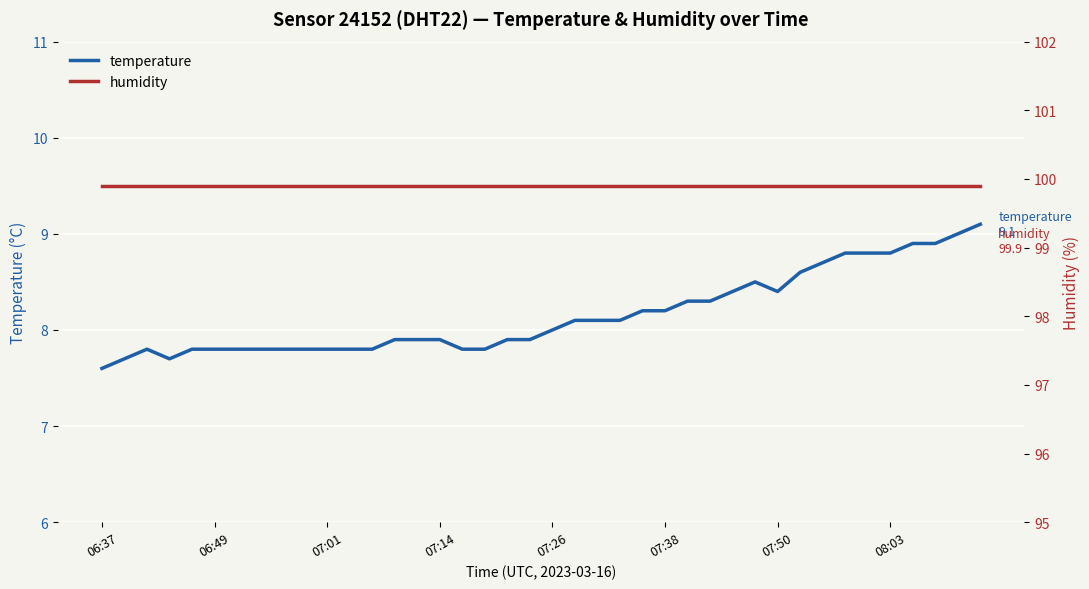

How many categories are shown in the chart?

40